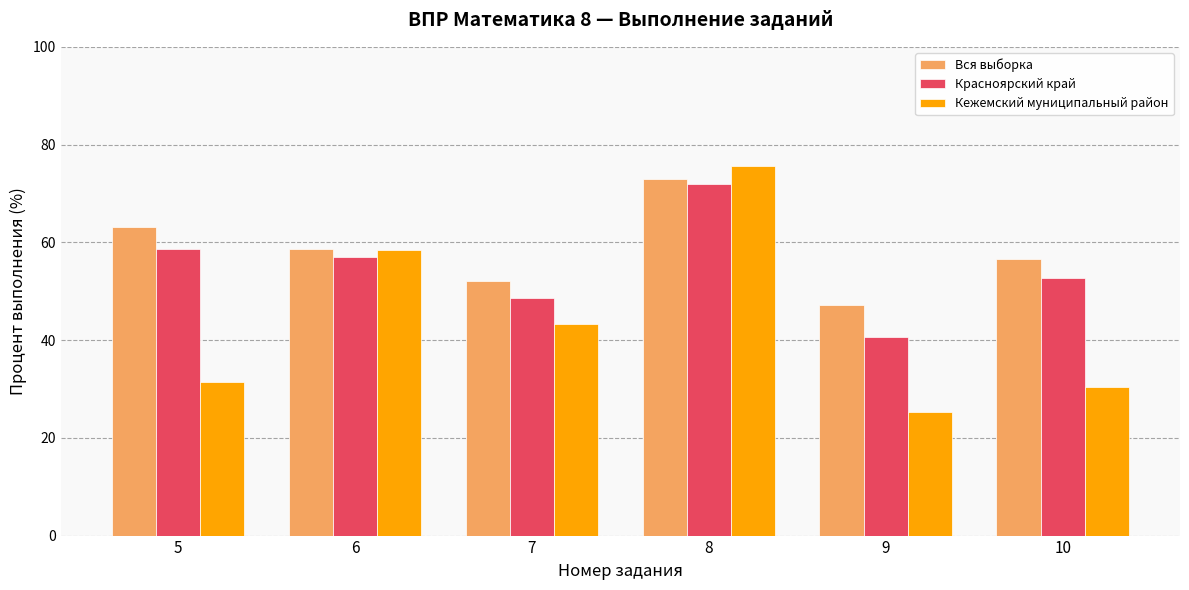

Reading left to right, extract all data points from this chart.

Вся выборка: 63.1	58.7	52.0	73.0	47.1	56.6
Красноярский край: 58.6	56.9	48.6	72.0	40.5	52.7
Кежемский муниципальный район: 31.4	58.5	43.3	75.5	25.3	30.4